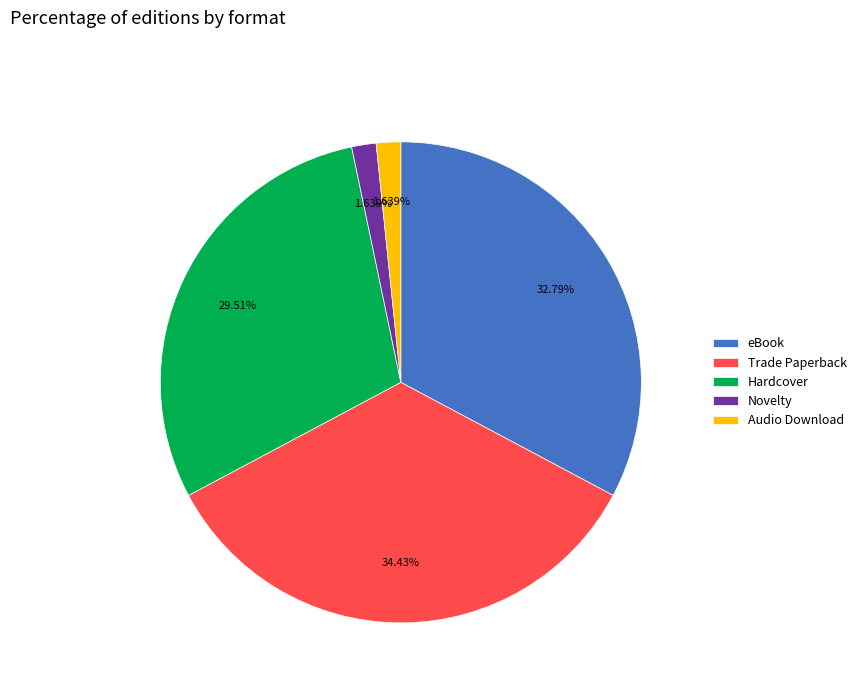

What percentage is the Trade Paperback slice, to the nearest percent?

34%